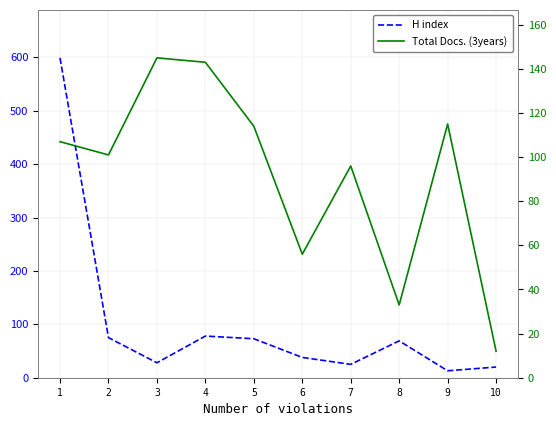

Which series has the largest range (max minus min)?

H index